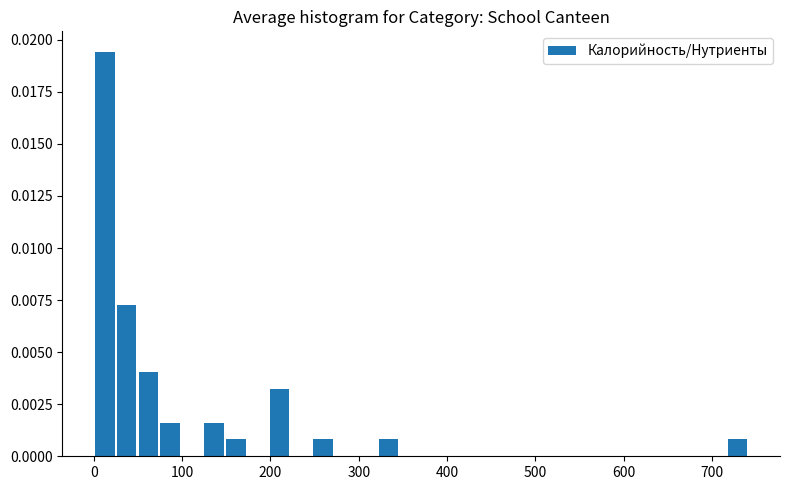

Around what value on the x-axis is the tallest bar? Give the approximate position of its centre, as read against the axis.

10